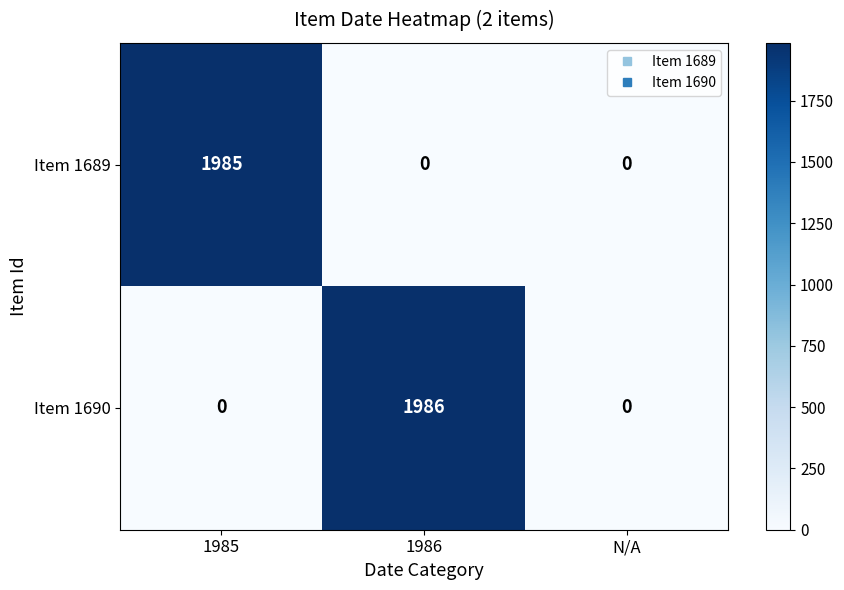

The Item 1690 series shows 1277 at 1985. True or false?

False